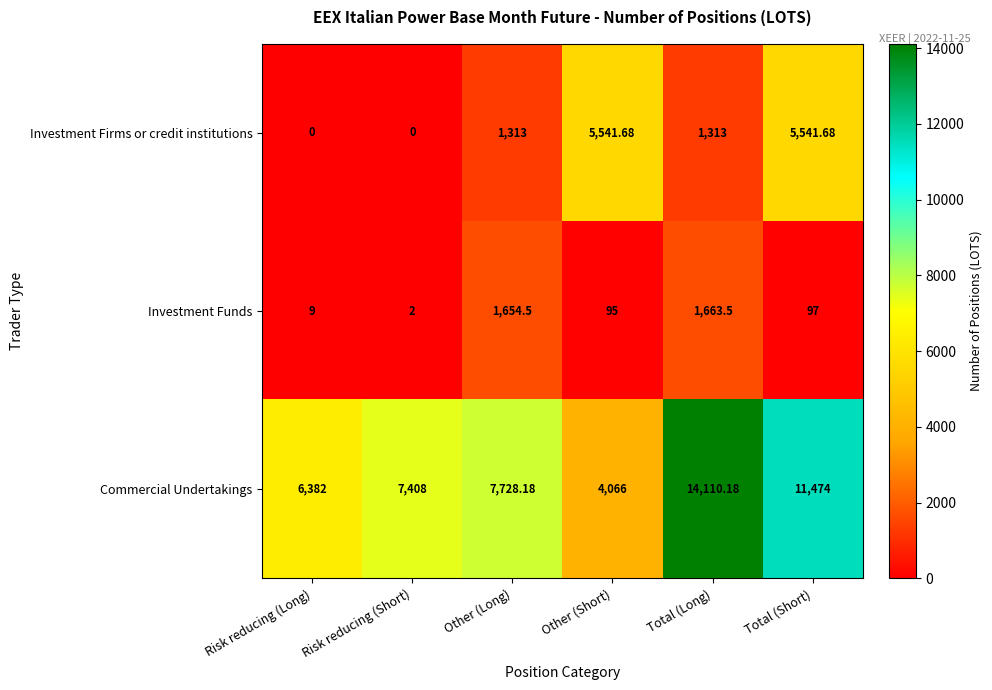

What is the spread (max minus min) of values at Total (Long)?

12797.2